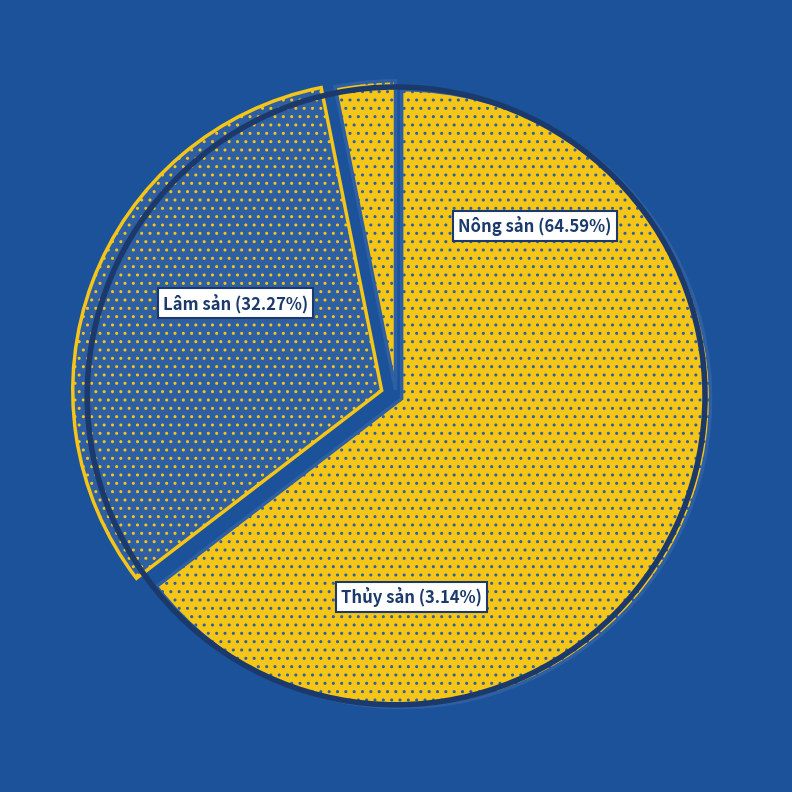

How many slices are in this pie chart?

3